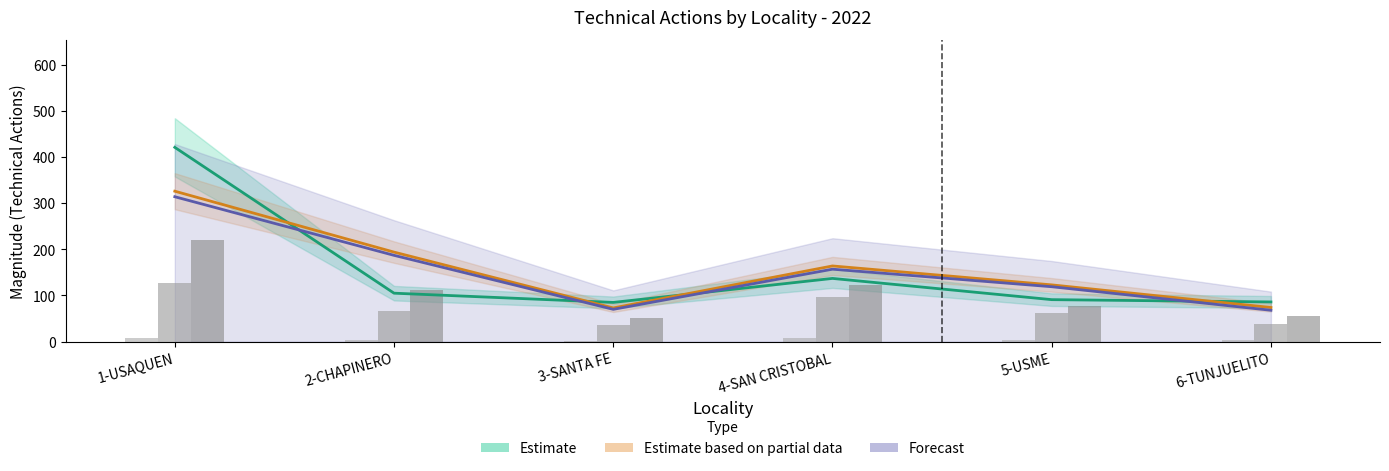

How many data points in Forecast are above 157?

2